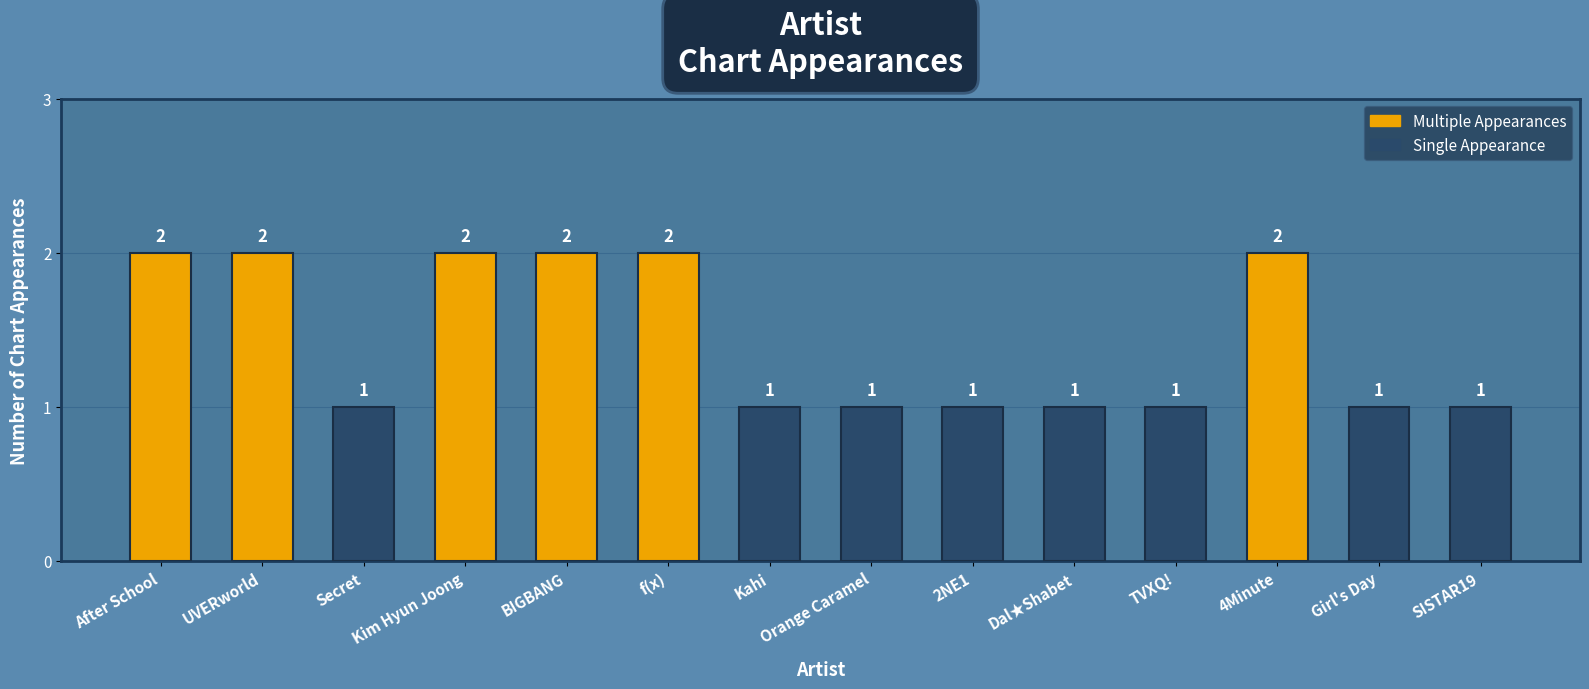

How many values are between 1 and 2?

14